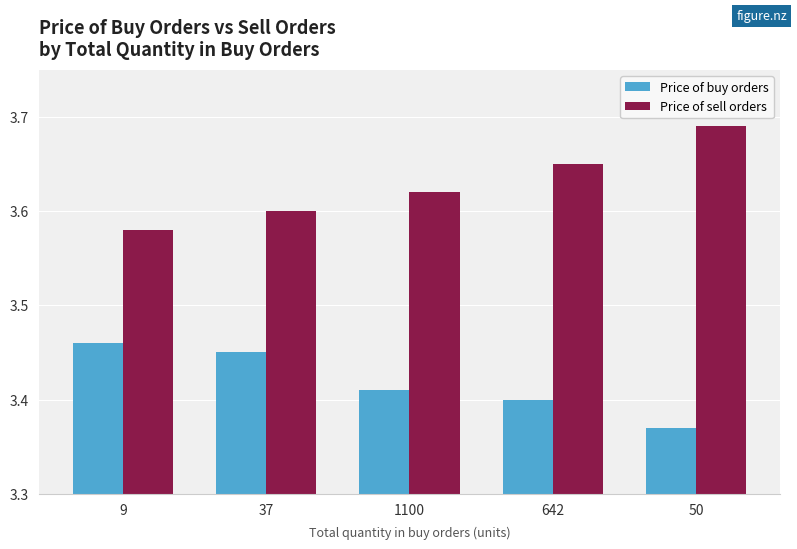

Are the bars grouped side by side (vs. stacked)?

Yes